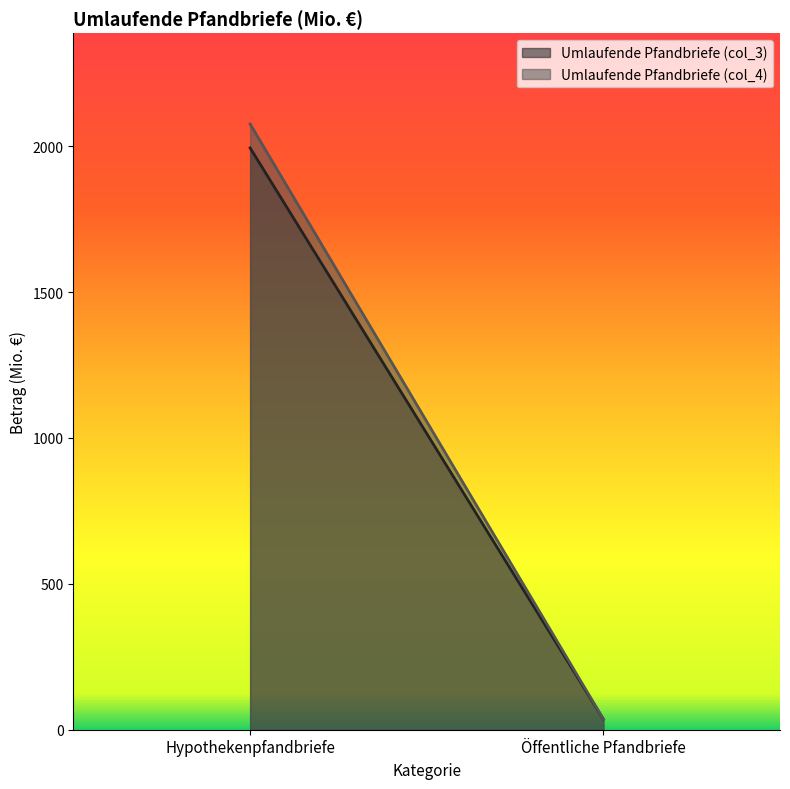

What is the difference between the Umlaufende Pfandbriefe (col_4) values at Öffentliche Pfandbriefe and Hypothekenpfandbriefe?

2040.1